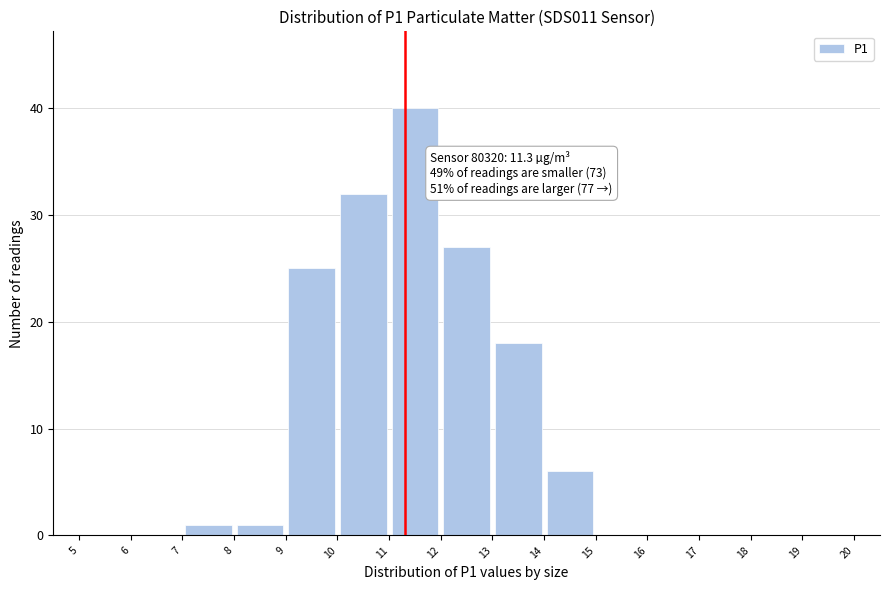

Which range on the x-axis has the tallest bar?

11 to 12